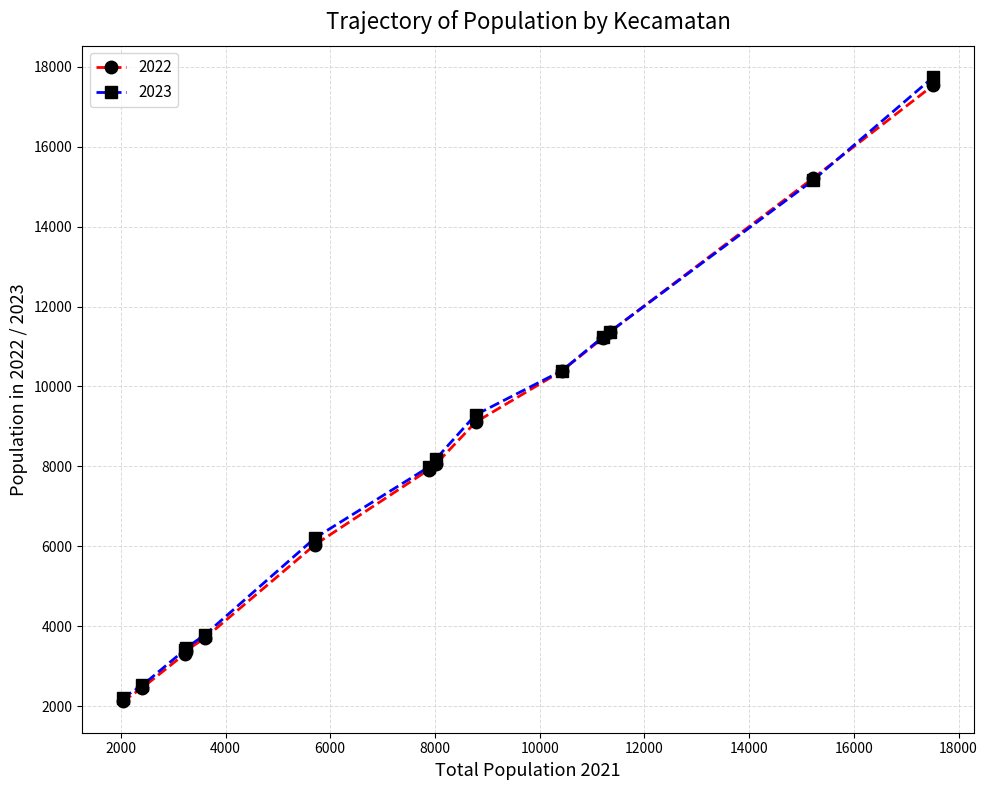

Which series has the largest range (max minus min)?

2023